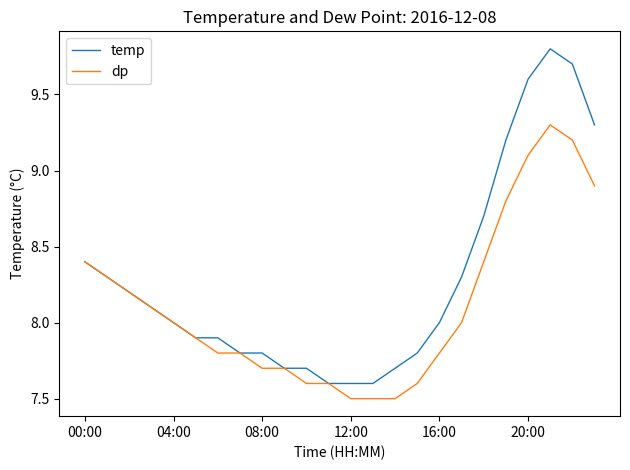

Which series has the largest total across all categories?

temp